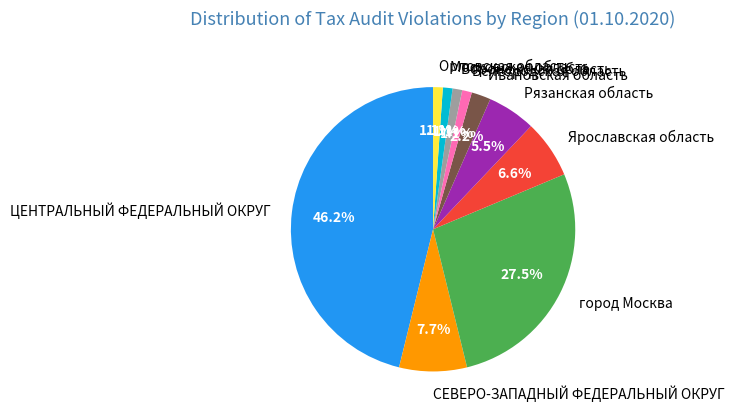

Approximately how many times larger is the value at город Москва compared to ЦЕНТРАЛЬНЫЙ ФЕДЕРАЛЬНЫЙ ОКРУГ?

0.6